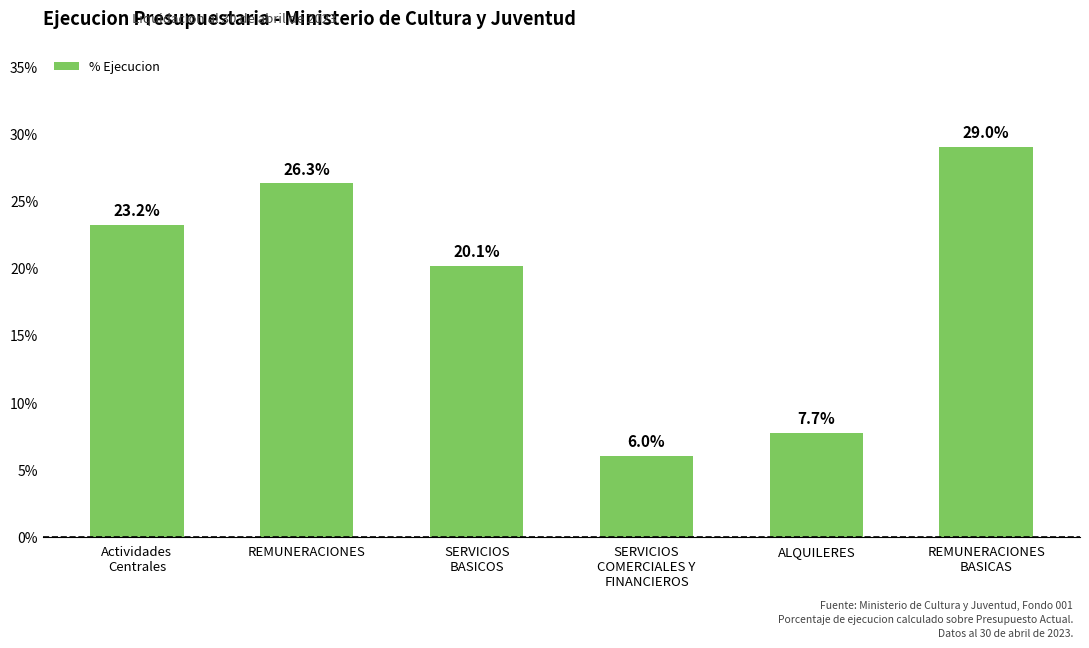

True or false: the data shows 0.1 at SERVICIOS
COMERCIALES Y
FINANCIEROS.

False